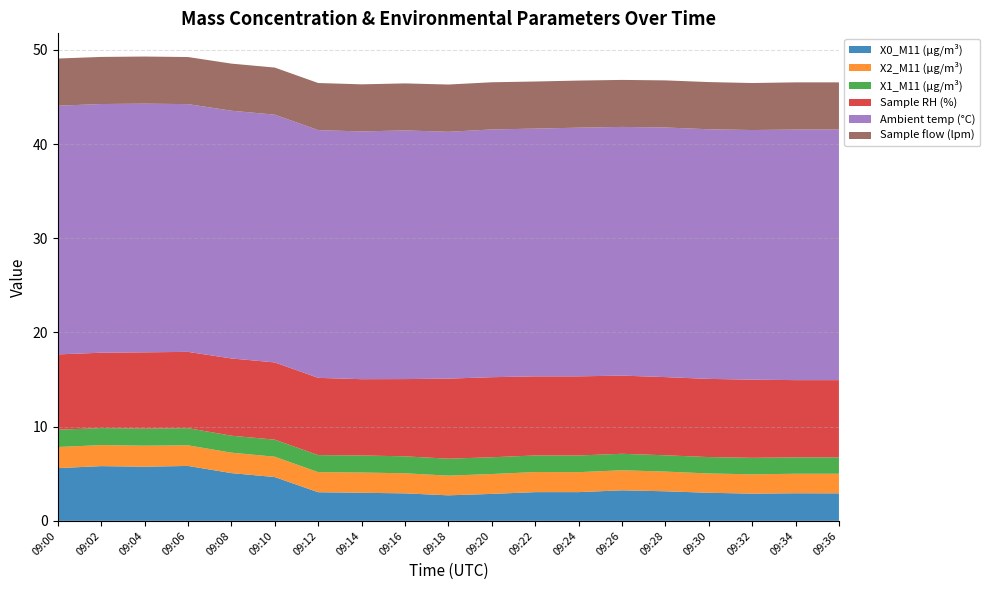

Reading right to left, what are all the values shown in this chart?

X0_M11 (μg/m³): 09:36=2.9	09:34=2.9	09:32=2.9	09:30=3.0	09:28=3.1	09:26=3.2	09:24=3.0	09:22=3.0	09:20=2.9	09:18=2.7	09:16=2.9	09:14=3.0	09:12=3.0	09:10=4.7	09:08=5.1	09:06=5.8	09:04=5.8	09:02=5.8	09:00=5.6
X2_M11 (μg/m³): 09:36=2.1	09:34=2.1	09:32=2.0	09:30=2.0	09:28=2.1	09:26=2.1	09:24=2.1	09:22=2.1	09:20=2.1	09:18=2.1	09:16=2.1	09:14=2.1	09:12=2.1	09:10=2.2	09:08=2.2	09:06=2.2	09:04=2.2	09:02=2.2	09:00=2.2
X1_M11 (μg/m³): 09:36=1.7	09:34=1.7	09:32=1.8	09:30=1.7	09:28=1.7	09:26=1.8	09:24=1.8	09:22=1.8	09:20=1.8	09:18=1.8	09:16=1.8	09:14=1.8	09:12=1.8	09:10=1.8	09:08=1.8	09:06=1.8	09:04=1.8	09:02=1.8	09:00=1.8
Sample RH (%): 09:36=8.2	09:34=8.2	09:32=8.3	09:30=8.3	09:28=8.3	09:26=8.3	09:24=8.4	09:22=8.4	09:20=8.5	09:18=8.5	09:16=8.2	09:14=8.1	09:12=8.2	09:10=8.2	09:08=8.2	09:06=8.1	09:04=8.1	09:02=8.0	09:00=8.0
Ambient temp (°C): 09:36=26.6	09:34=26.6	09:32=26.5	09:30=26.5	09:28=26.5	09:26=26.4	09:24=26.4	09:22=26.3	09:20=26.3	09:18=26.2	09:16=26.4	09:14=26.3	09:12=26.3	09:10=26.3	09:08=26.3	09:06=26.3	09:04=26.4	09:02=26.4	09:00=26.4
Sample flow (lpm): 09:36=5.0	09:34=5.0	09:32=5.0	09:30=5.0	09:28=5.0	09:26=5.0	09:24=5.0	09:22=5.0	09:20=5.0	09:18=5.0	09:16=5.0	09:14=5.0	09:12=5.0	09:10=5.0	09:08=5.0	09:06=5.0	09:04=5.0	09:02=5.0	09:00=5.0